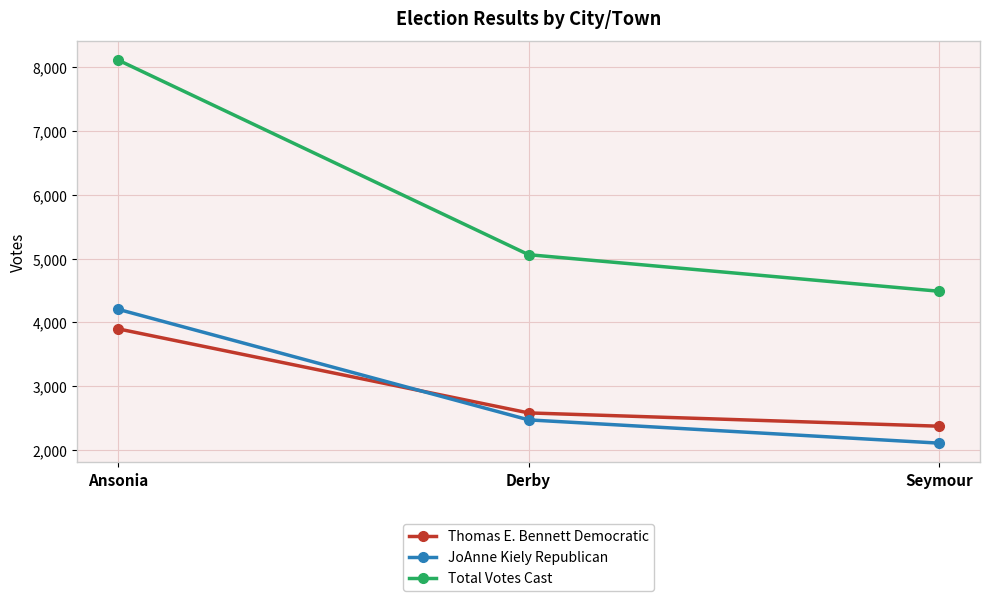

Reading right to left, what are all the values shown in this chart?

Thomas E. Bennett Democratic: 2377	2585	3900
JoAnne Kiely Republican: 2112	2476	4206
Total Votes Cast: 4489	5061	8106